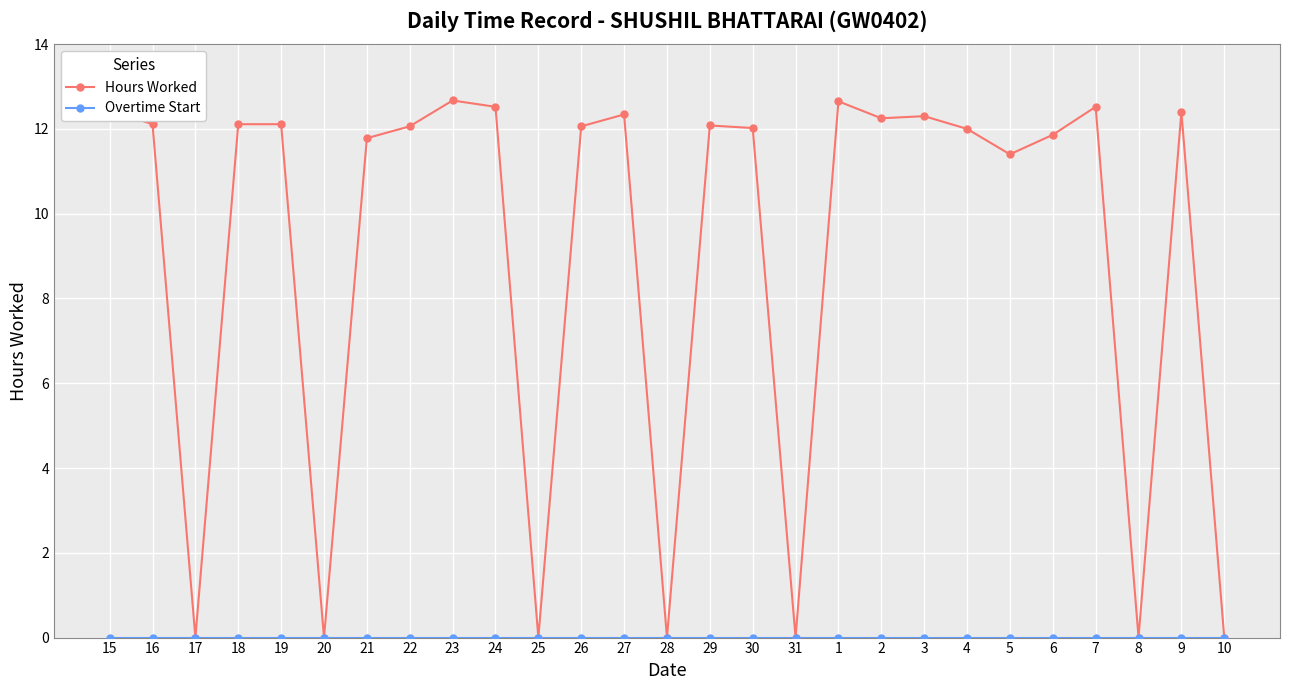

True or false: Hours Worked has more than 1 points higher than both neighbors.

True